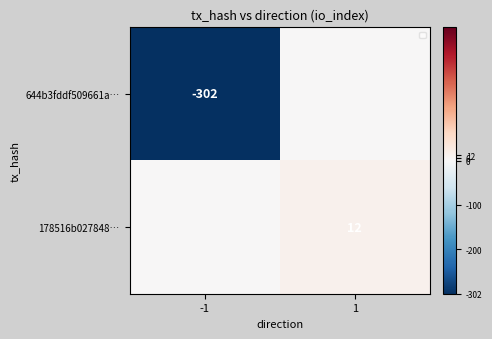

The 178516b027848… series shows 21 at 1. True or false?

False